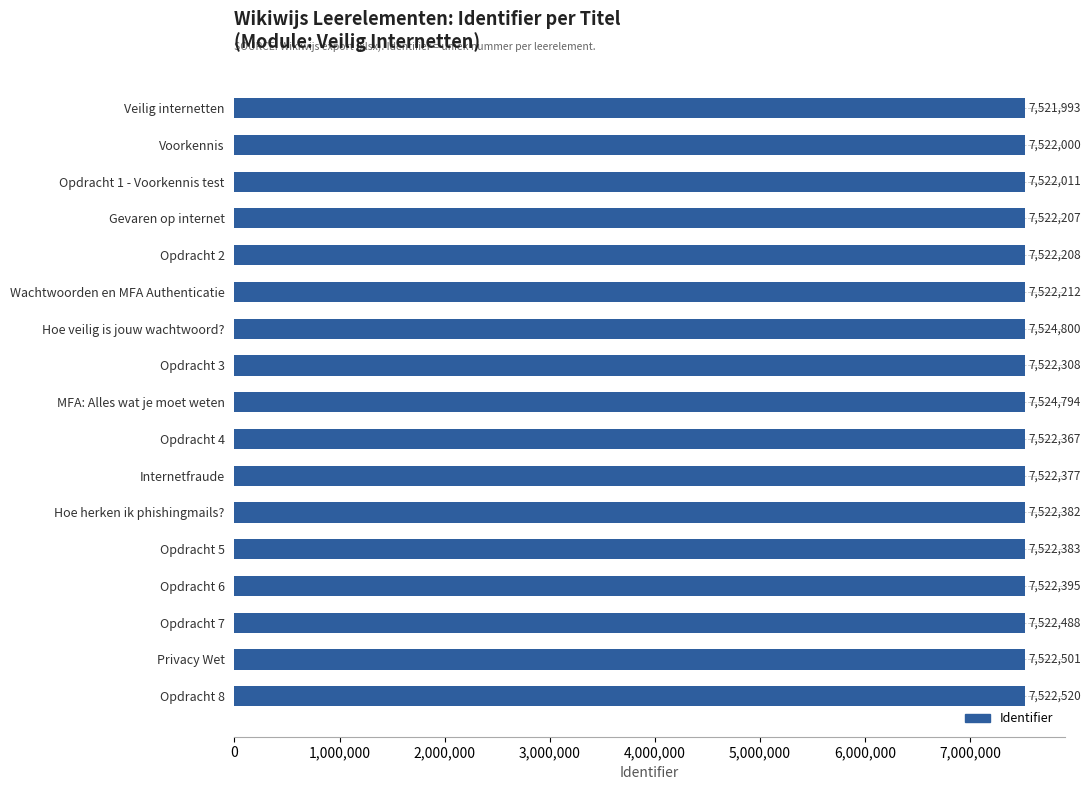

Rank the categories by value from highest to lowest.

Hoe veilig is jouw wachtwoord?, MFA: Alles wat je moet weten, Opdracht 8, Privacy Wet, Opdracht 7, Opdracht 6, Opdracht 5, Hoe herken ik phishingmails?, Internetfraude, Opdracht 4, Opdracht 3, Wachtwoorden en MFA Authenticatie, Opdracht 2, Gevaren op internet, Opdracht 1 - Voorkennis test, Voorkennis, Veilig internetten